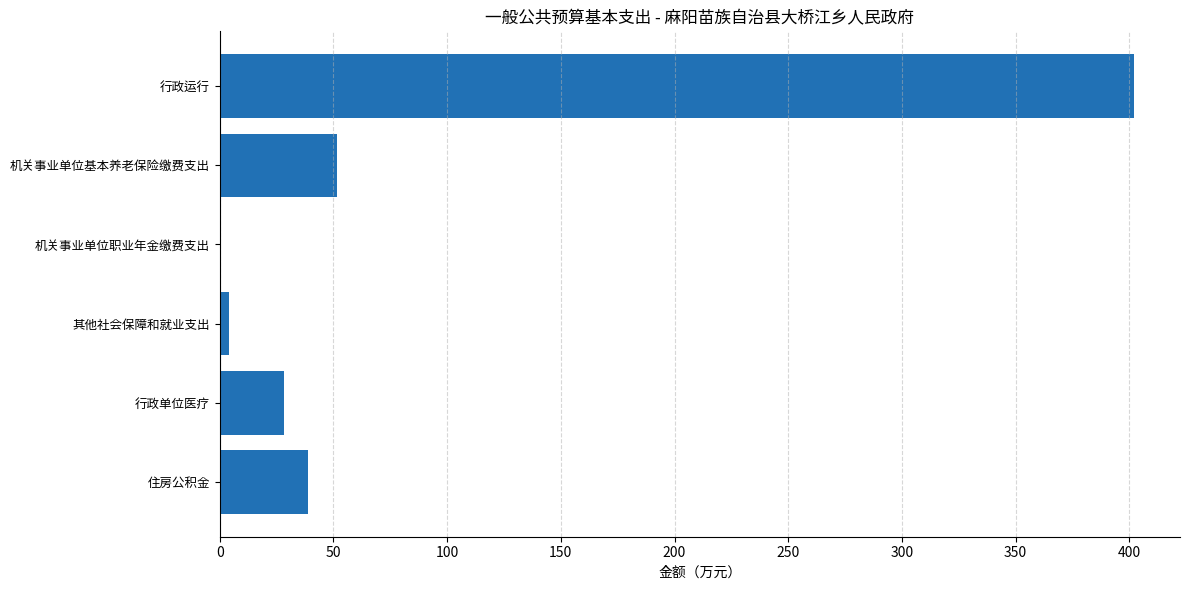

Reading top to bottom, list all the values displayed in this chart.

行政运行=402.2	机关事业单位基本养老保险缴费支出=51.8	机关事业单位职业年金缴费支出=0.7	其他社会保障和就业支出=3.9	行政单位医疗=28.4	住房公积金=38.6